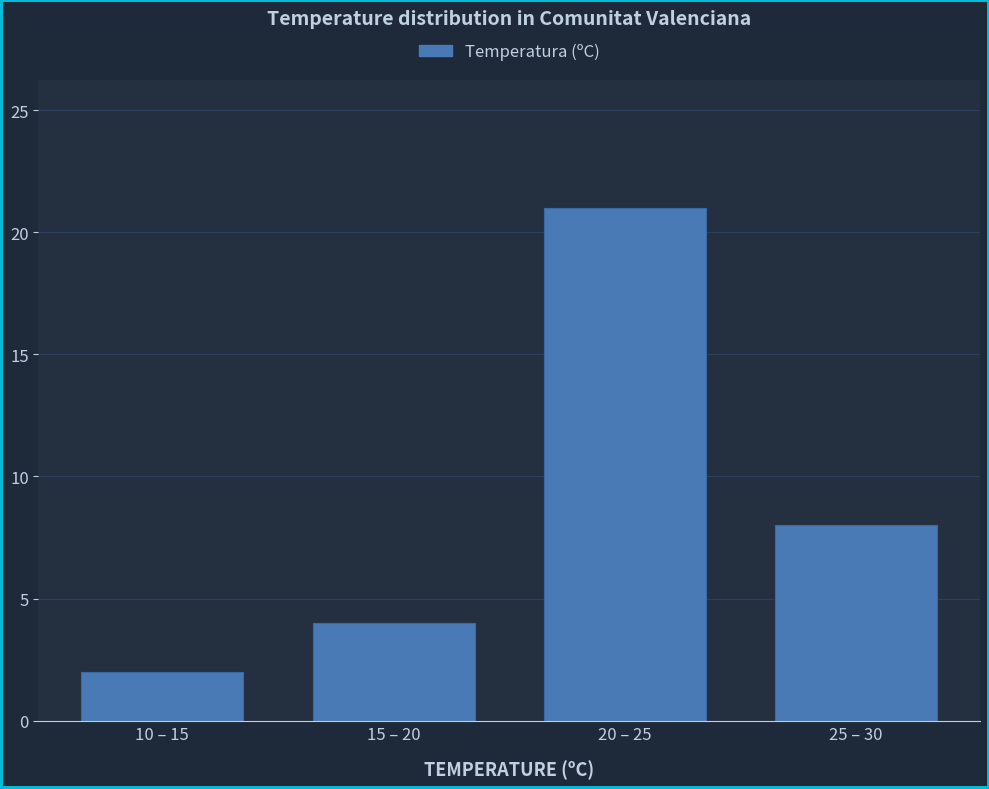

Reading right to left, list all the values displayed in this chart.

8	21	4	2